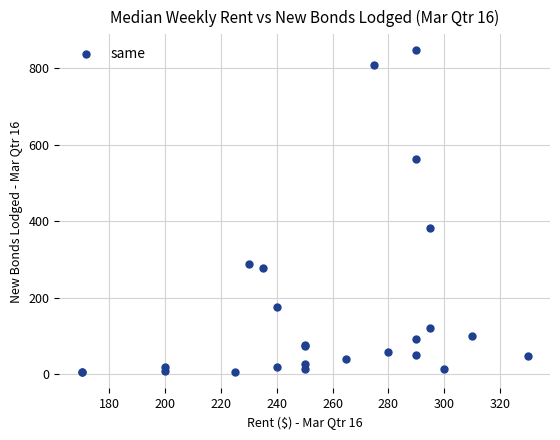

What Y value in the scatter plot is closest to 425?

381